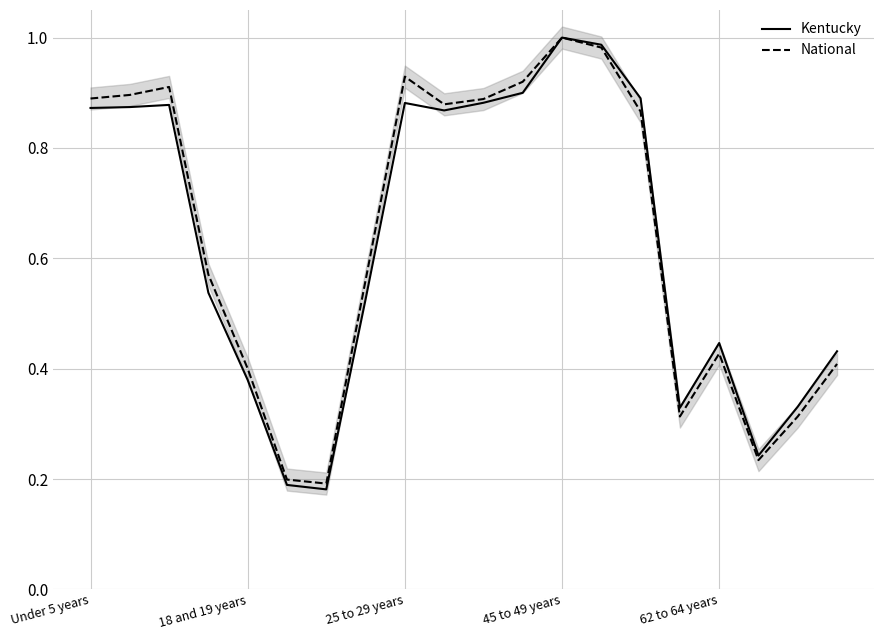

What is the difference between the National values at 17 and 19?

0.2